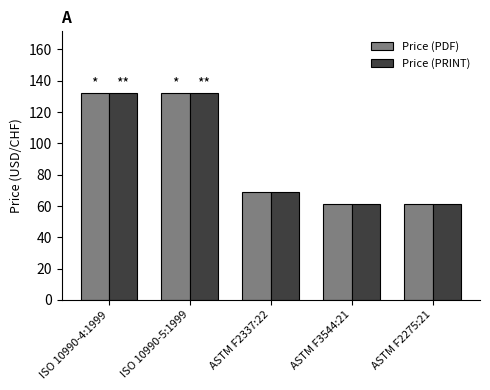

What is the label of the 3rd bar from the right?

ASTM F2337:22